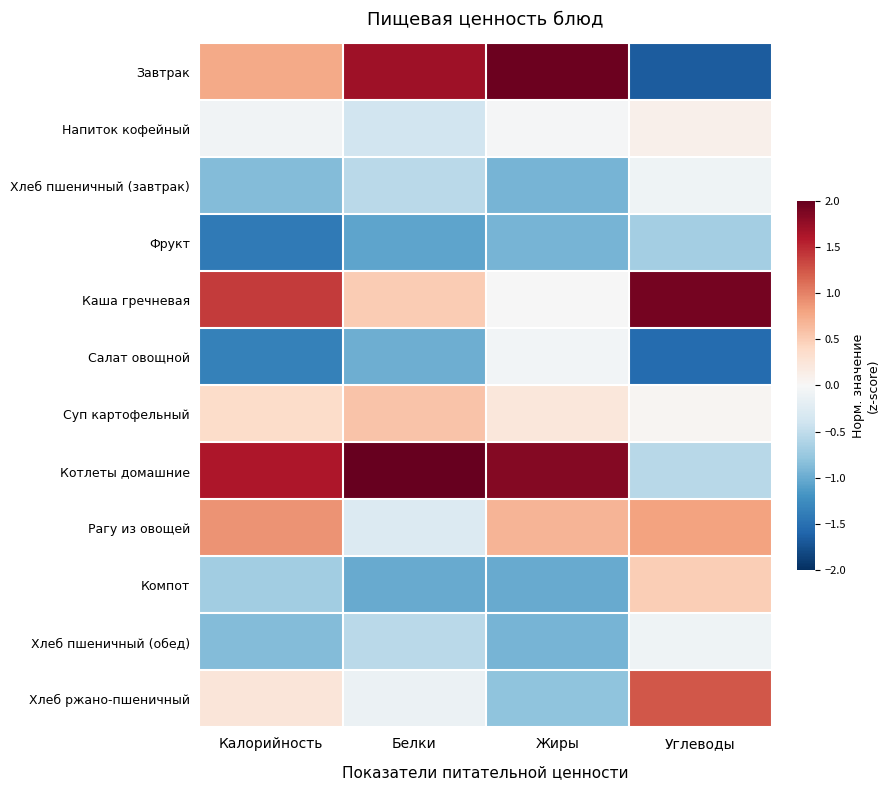

Count the number of categories in the chart.

4